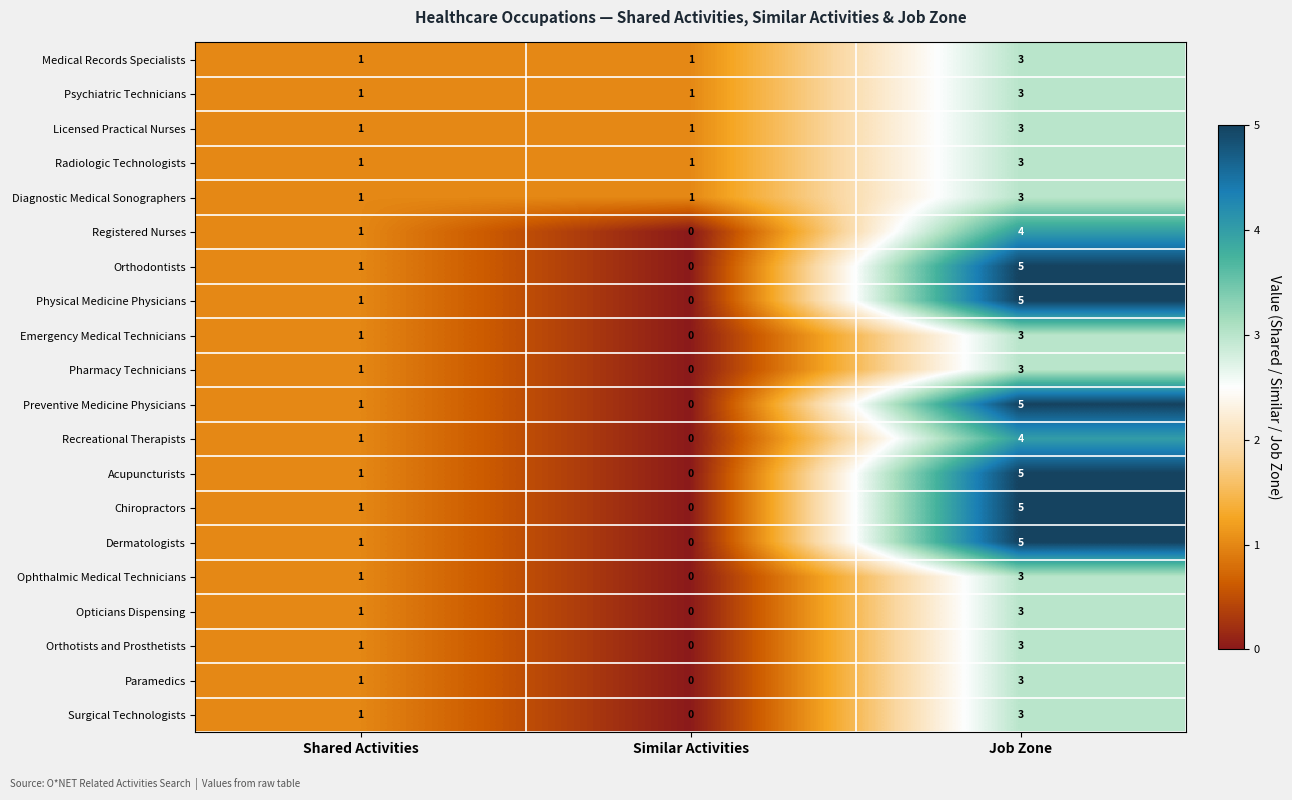

What is the difference between the Ophthalmic Medical Technicians values at Similar Activities and Job Zone?

3